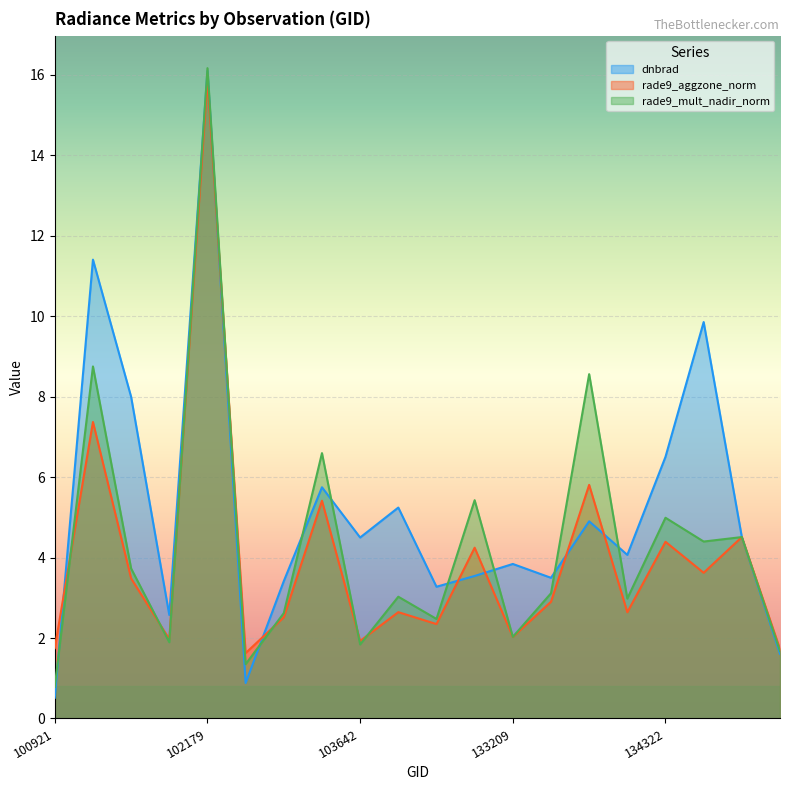

How many categories are shown in the chart?

20